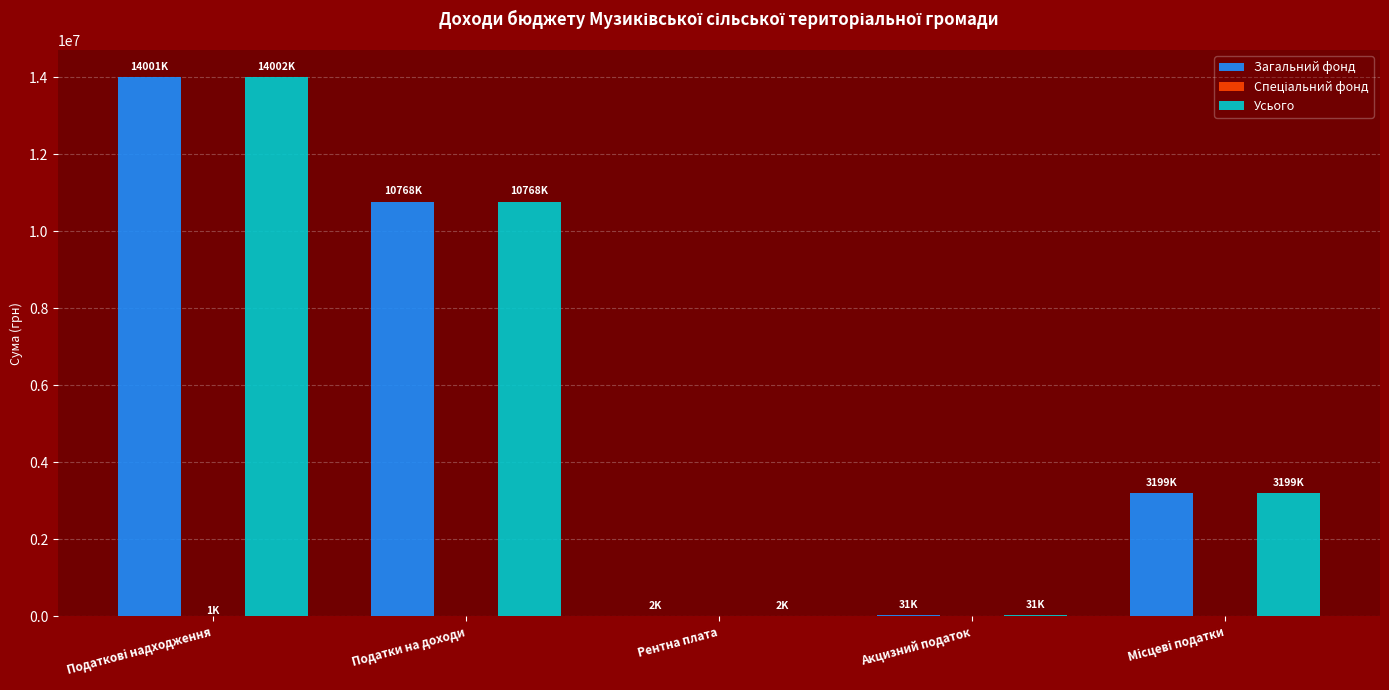

The value of Загальний фонд at Податки на доходи is 18926085. True or false?

False